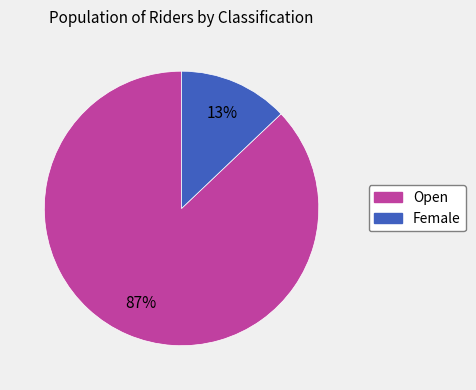

How many slices are in this pie chart?

2